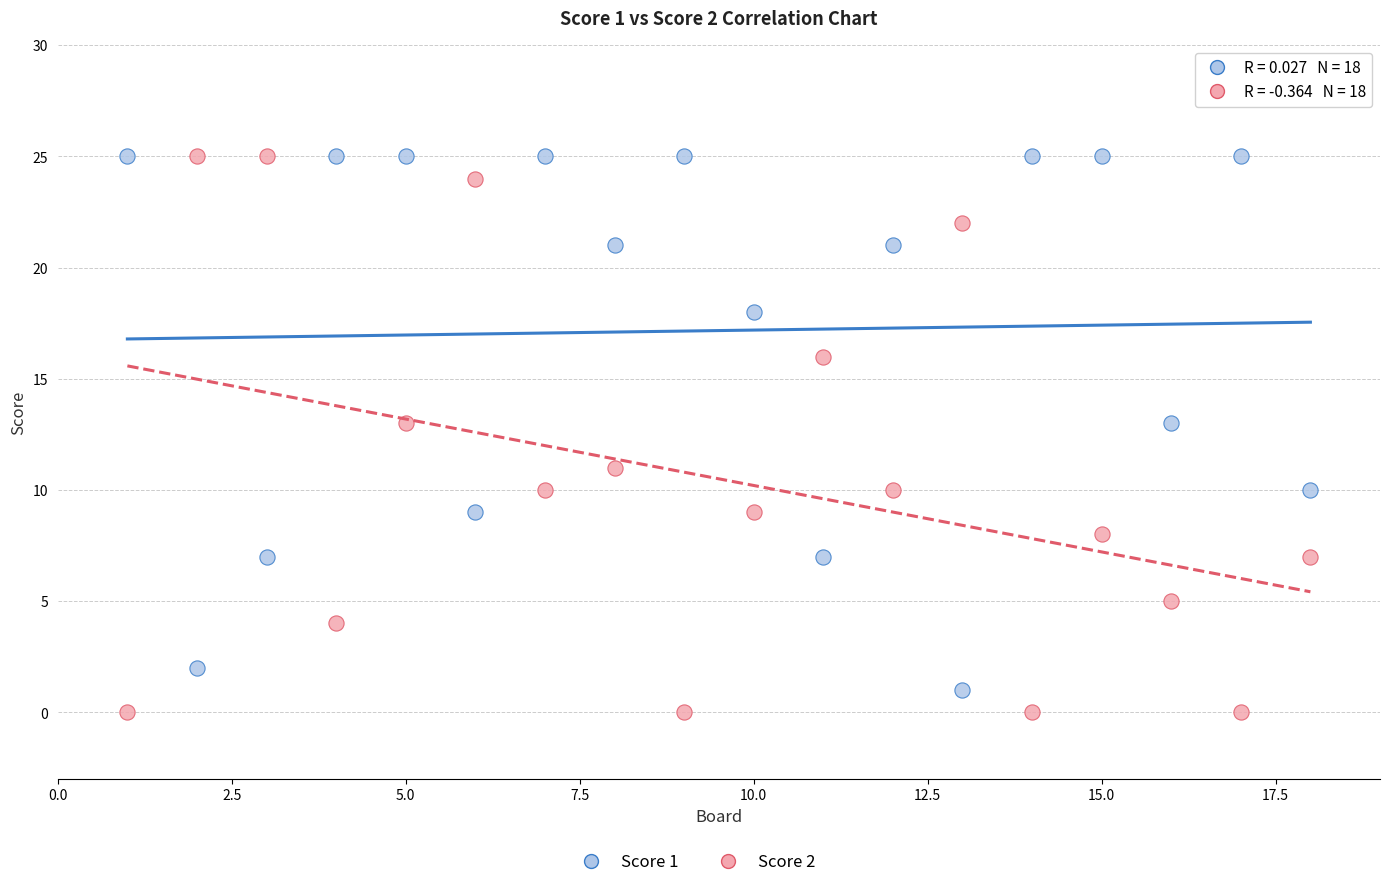

Across all data points, what is the range of X values (max minus min)?

17